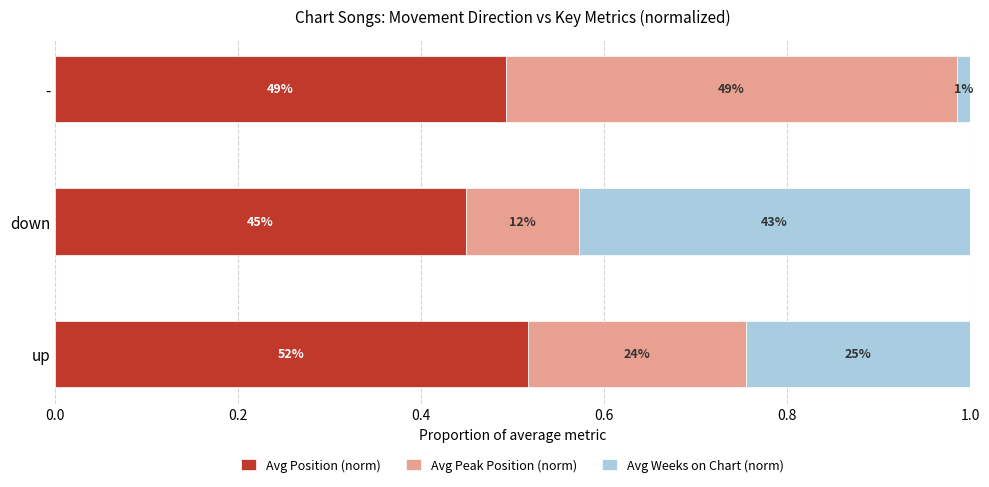

Which series has the widest spread of values?

Avg Weeks on Chart (norm)